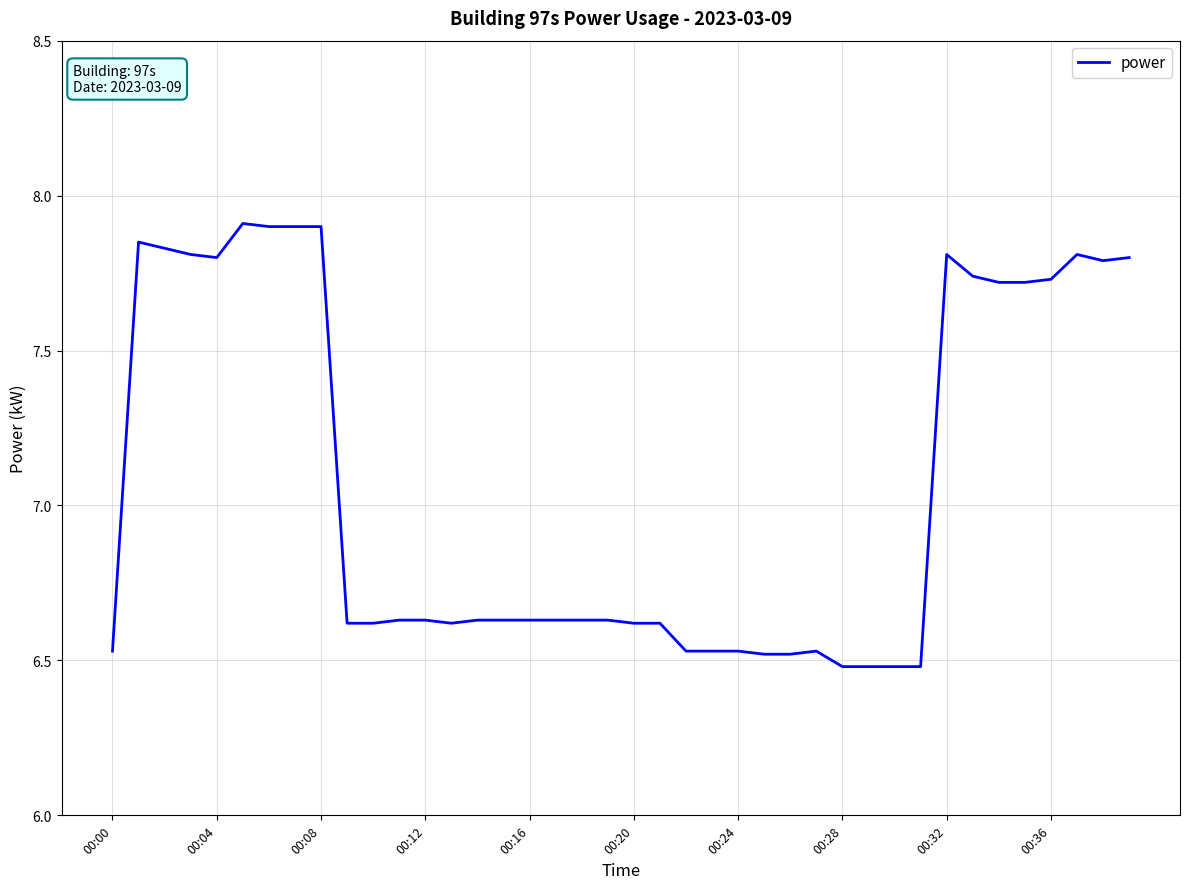

What is the greatest value displayed?

7.9